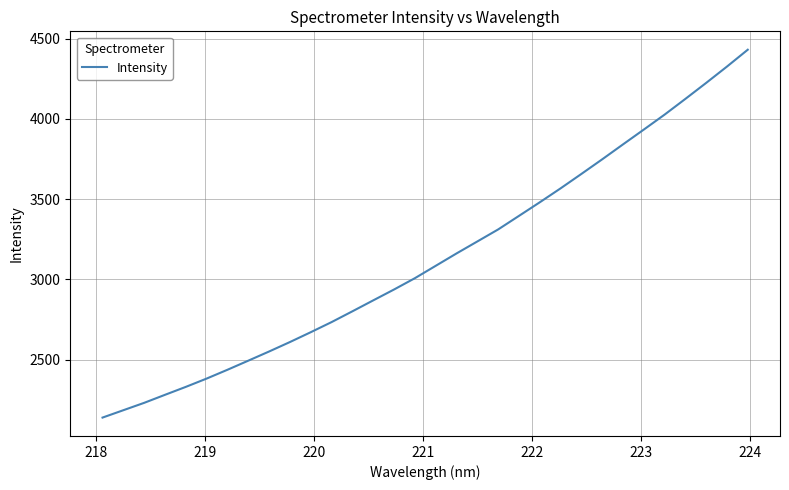

Count the number of values greater than 3084.

16